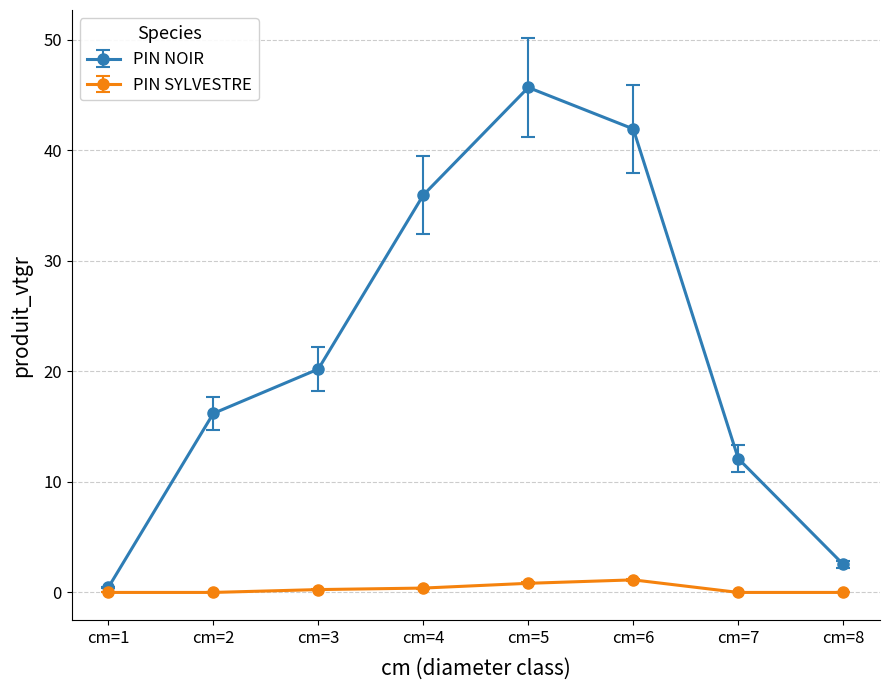

How many interior local peaks does the PIN NOIR series have?

1